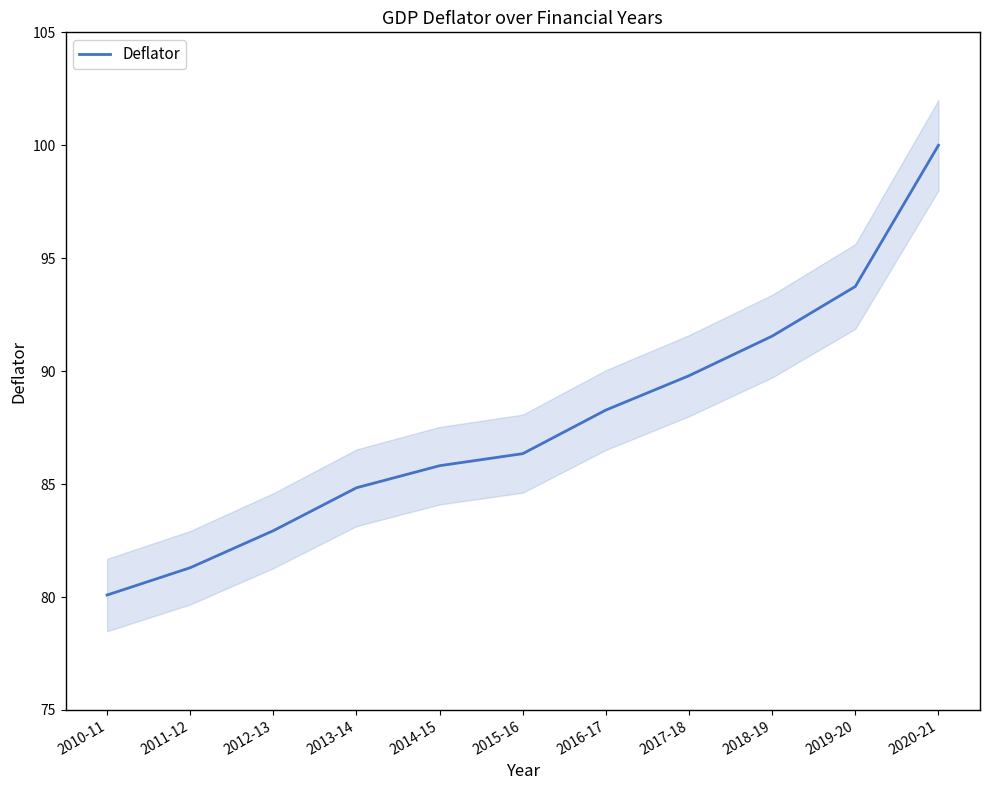

Which label corresponds to the largest value in the chart?

2020-21